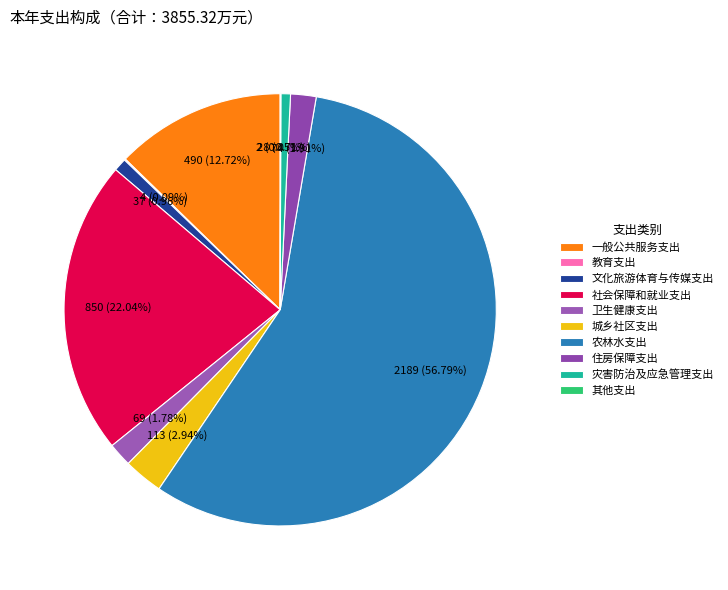

Is it true that 农林水支出 is 57% of the pie?

True